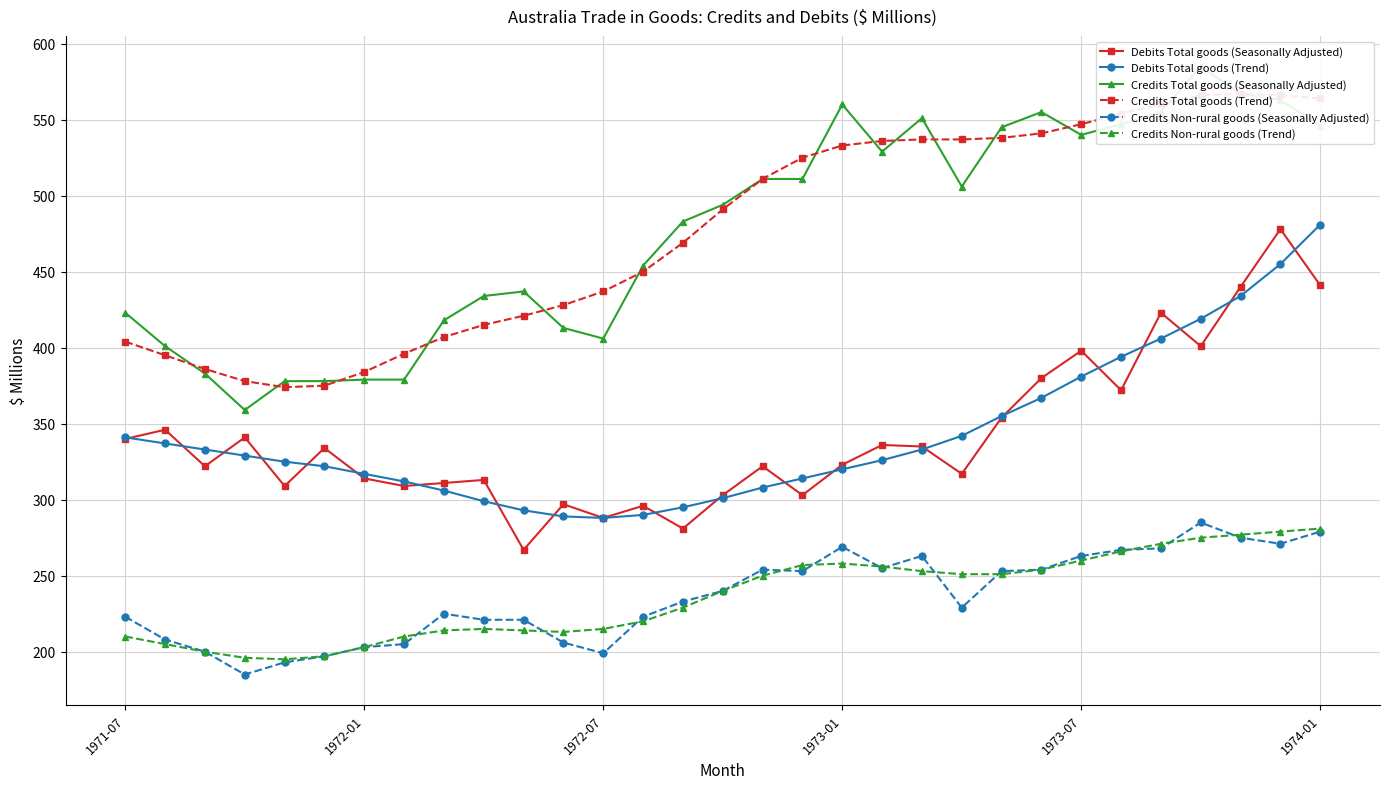

Between 28 and 17, which is larger?

28